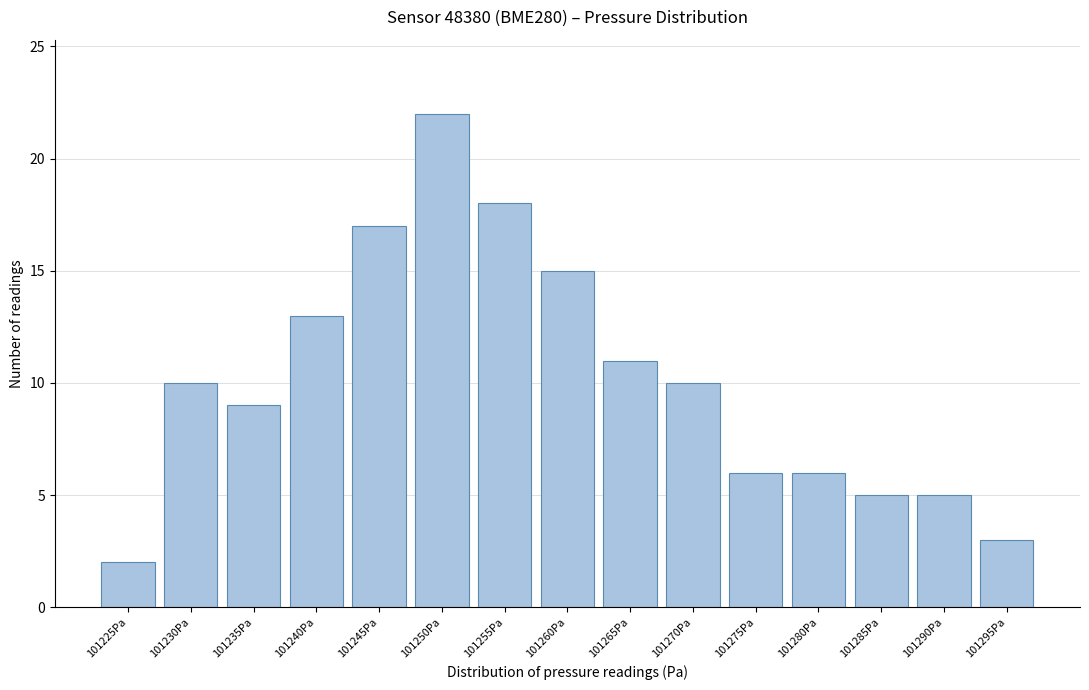

Reading left to right, transcribe all the data shown in this chart.

101225Pa=2	101230Pa=10	101235Pa=9	101240Pa=13	101245Pa=17	101250Pa=22	101255Pa=18	101260Pa=15	101265Pa=11	101270Pa=10	101275Pa=6	101280Pa=6	101285Pa=5	101290Pa=5	101295Pa=3